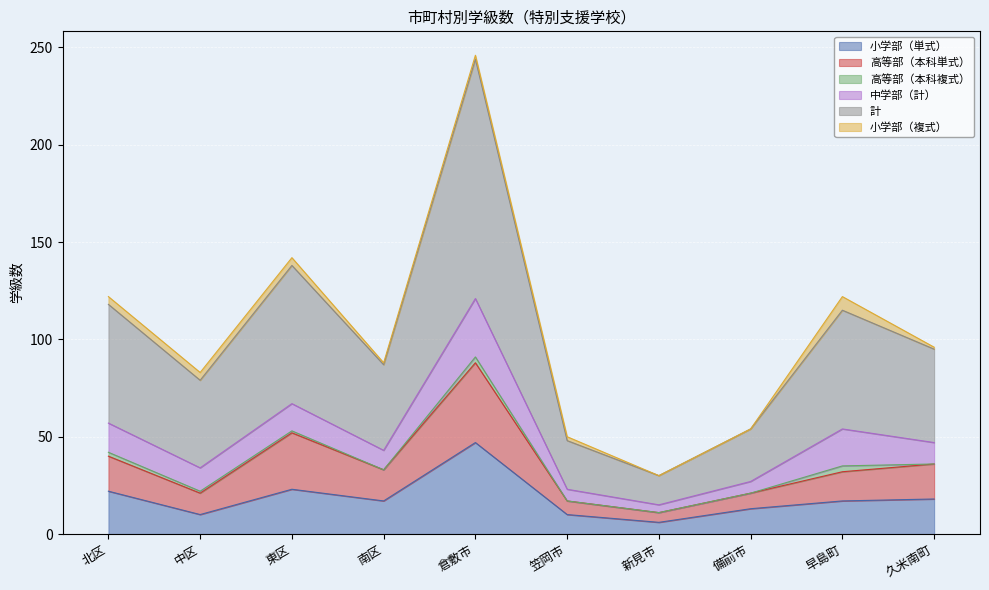

True or false: 高等部（本科単式） and 計 intersect in this chart.

False